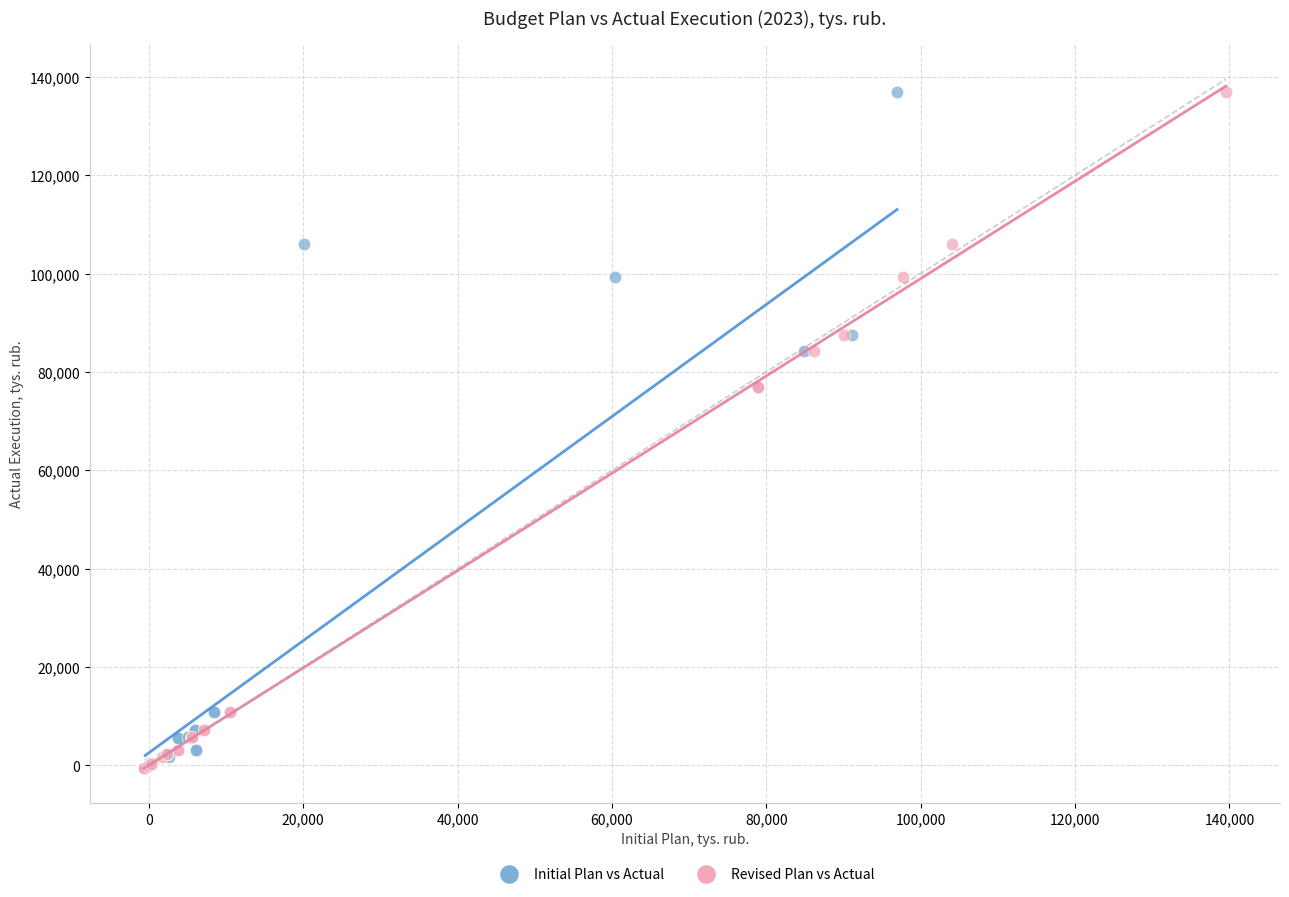

What are all the series names shown in the legend?

Initial Plan vs Actual, Revised Plan vs Actual